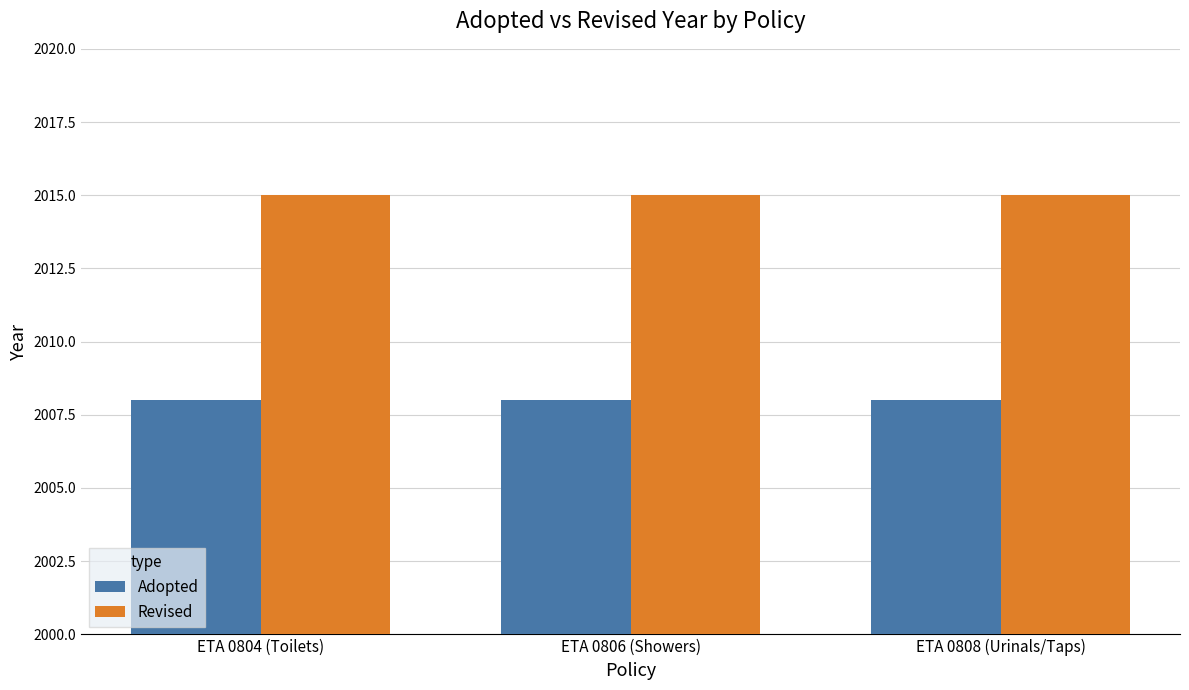

Which series has the largest total across all categories?

Revised